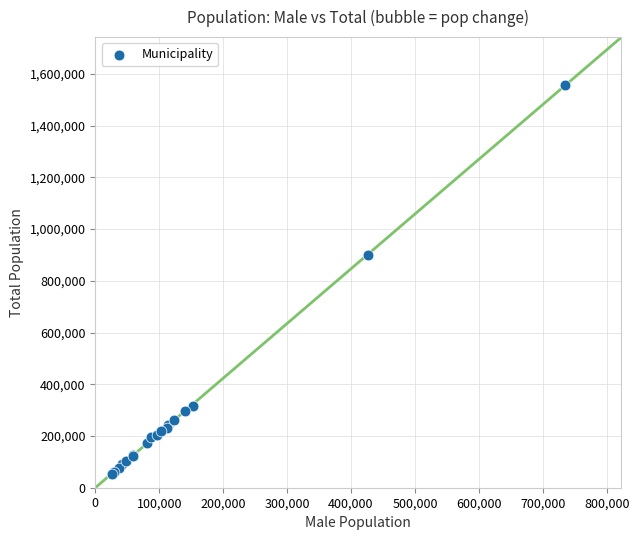

What Y value in the scatter plot is closest to 804612?

899954